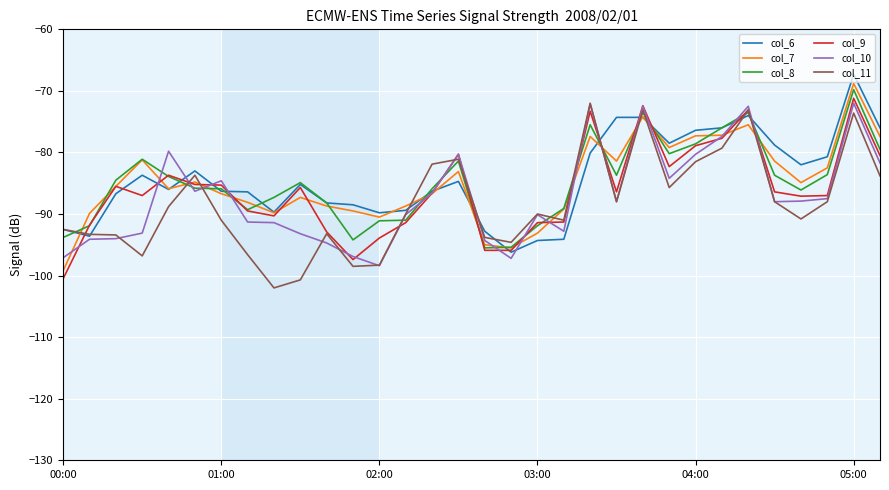

Does the chart have visible grid lines?

Yes